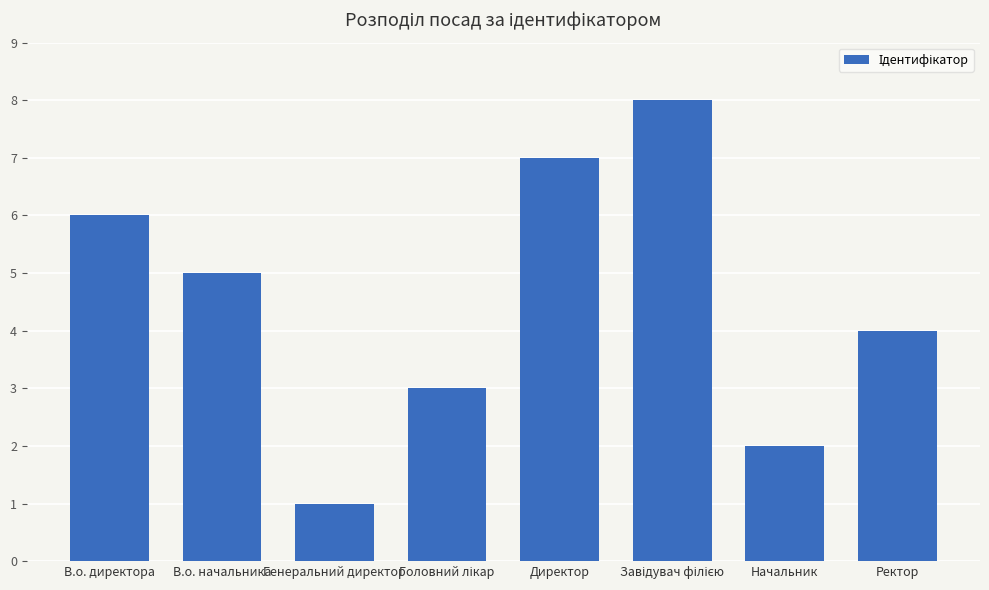

Between Ректор and В.о. директора, which is larger?

В.о. директора